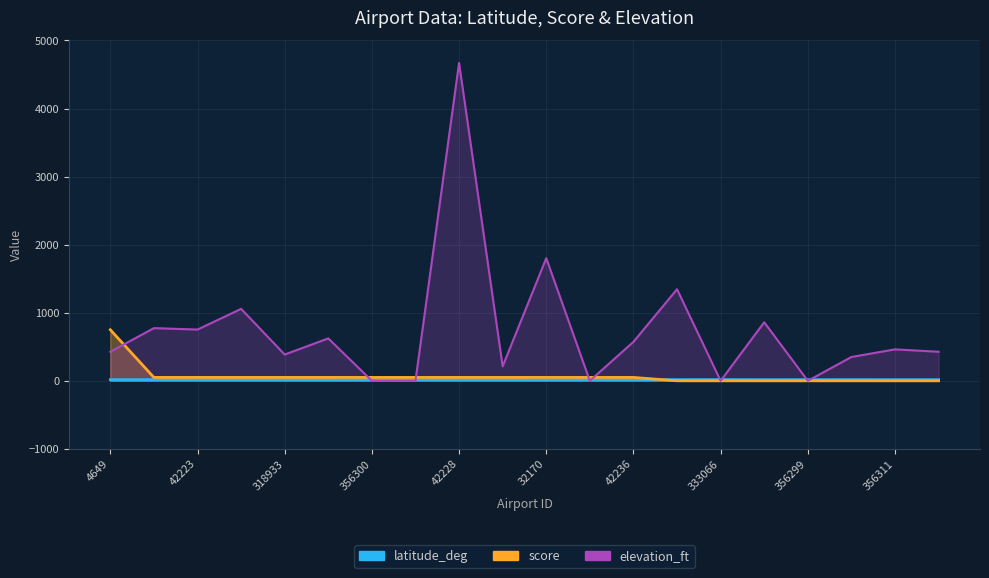

How many lines are shown in the chart?

3